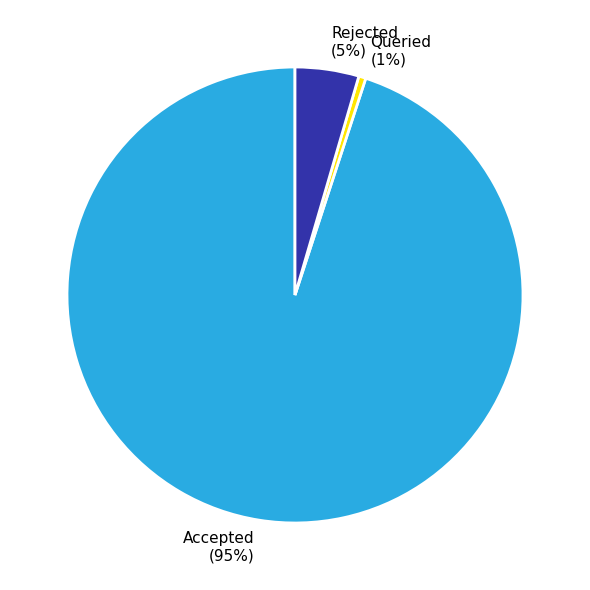

What is the smallest slice in the pie chart?

Queried